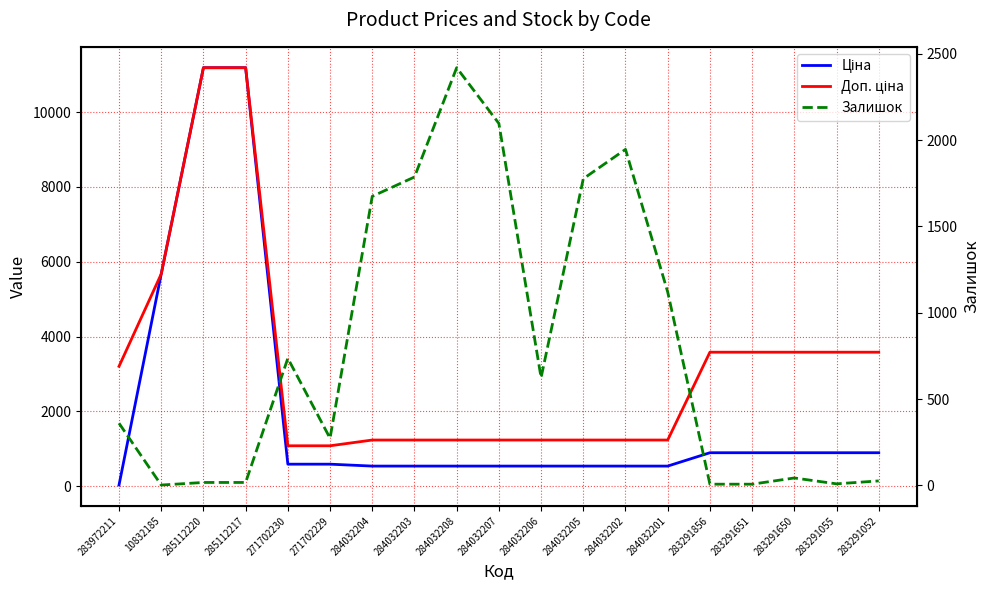

What is the difference between the maximum and minimum values in the Залишок series?

2417.0